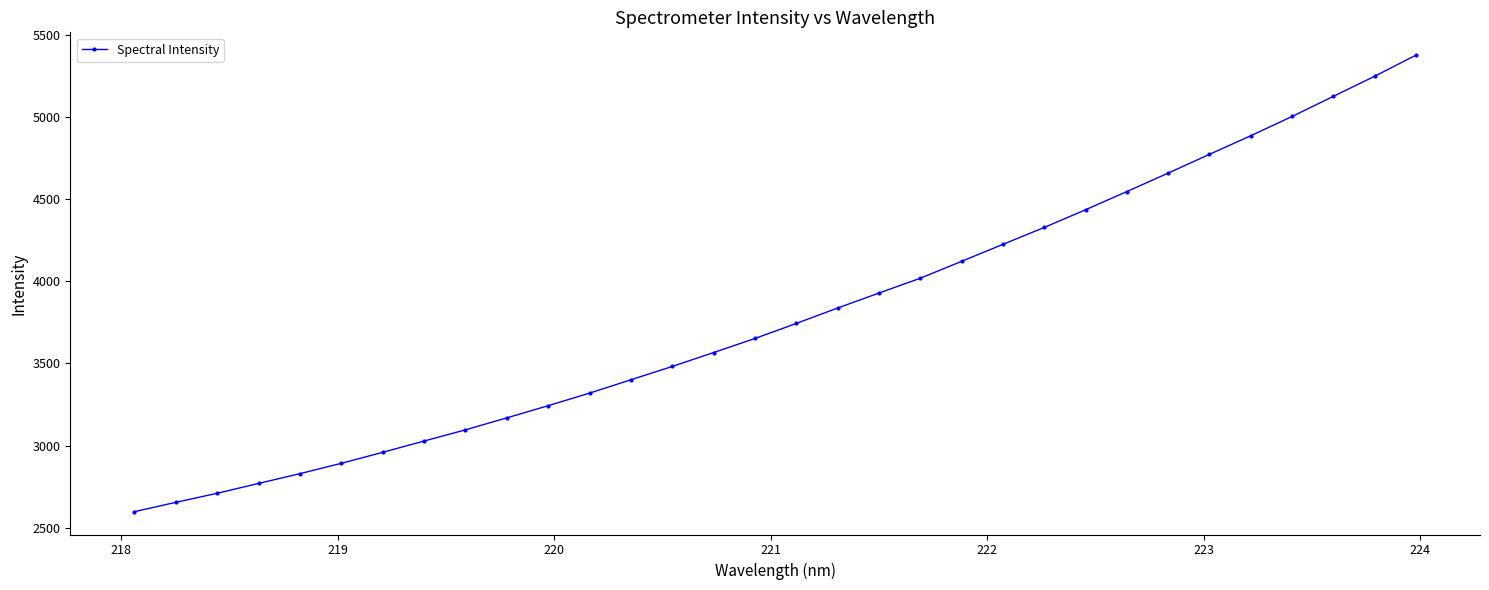

What is the greatest value displayed?

5376.1